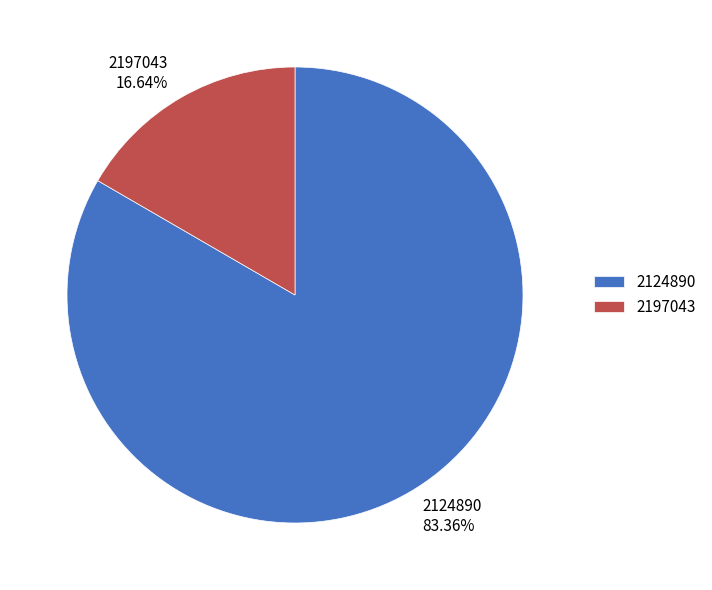

Combined, what portion of the pie is 2124890 and 2197043?

100.0%